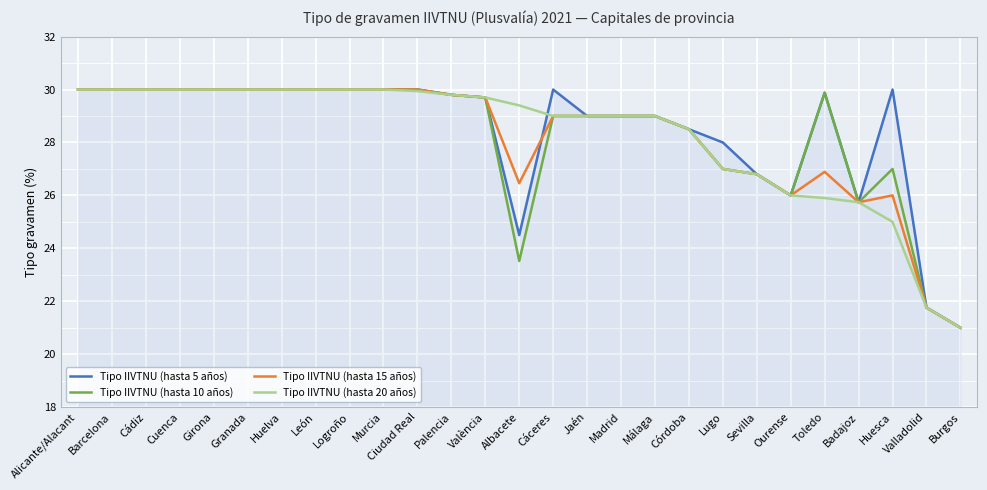

Is it true that Tipo IIVTNU (hasta 10 años) equals 30.0 at Huelva?

True